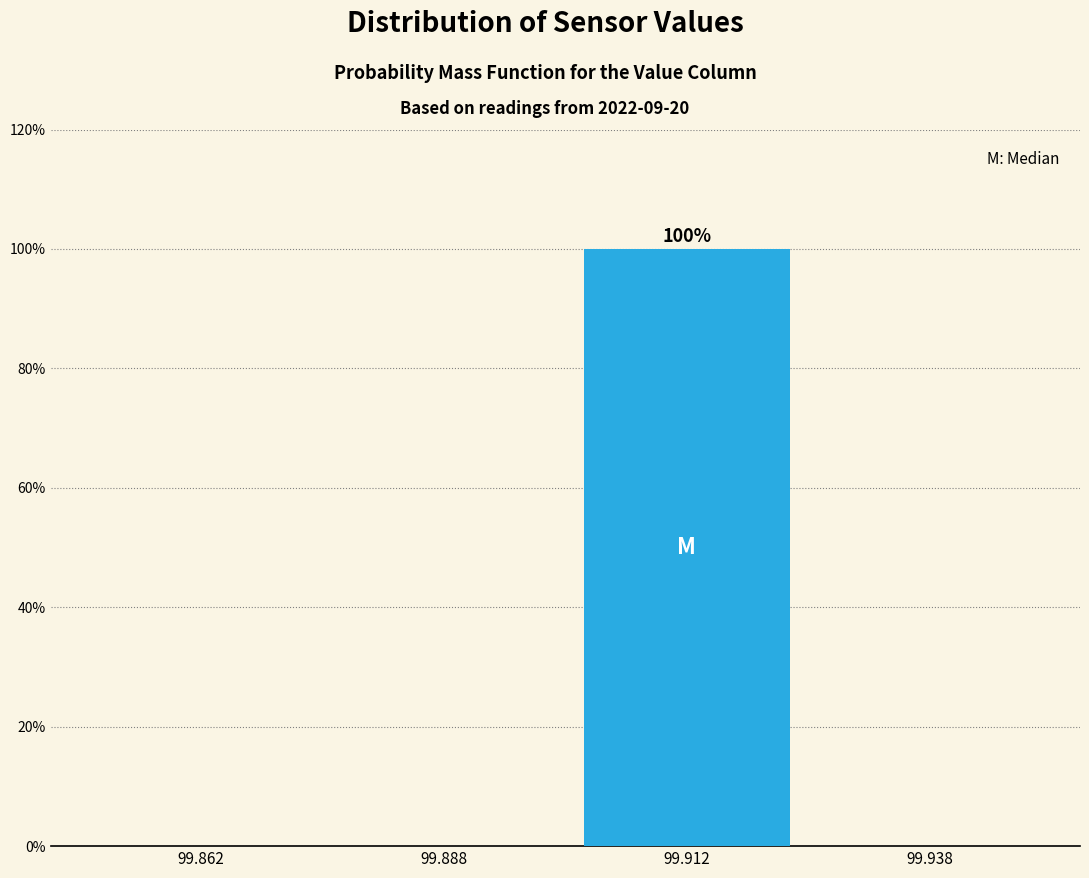

Over which range of the x-axis is the bar tallest?

99.900 to 99.925